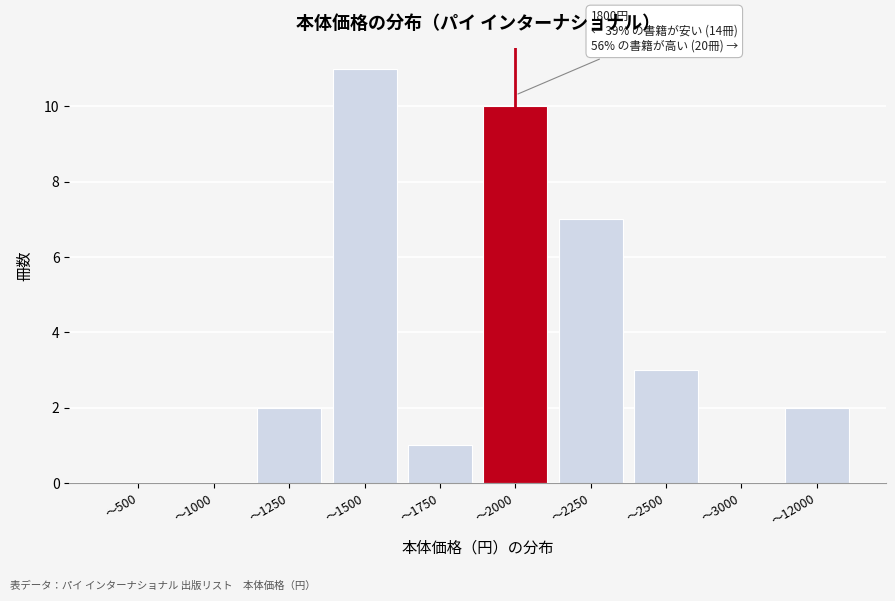

Reading right to left, list all the values displayed in this chart.

〜12000=2	〜3000=0	〜2500=3	〜2250=7	〜2000=10	〜1750=1	〜1500=11	〜1250=2	〜1000=0	〜500=0